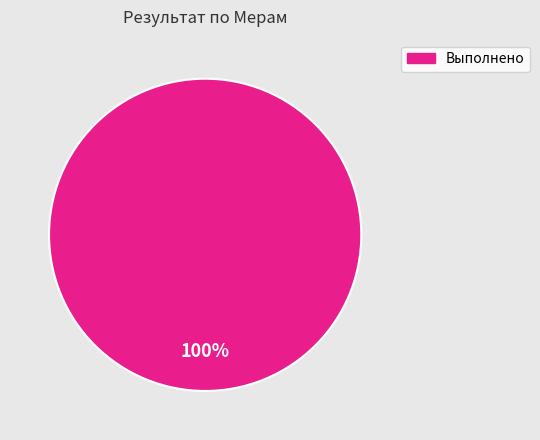

Is there a majority slice in this chart?

Yes